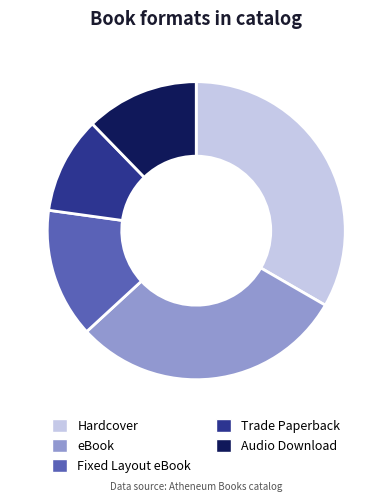

Rank the categories by value from lowest to highest.

Trade Paperback, Audio Download, Fixed Layout eBook, eBook, Hardcover